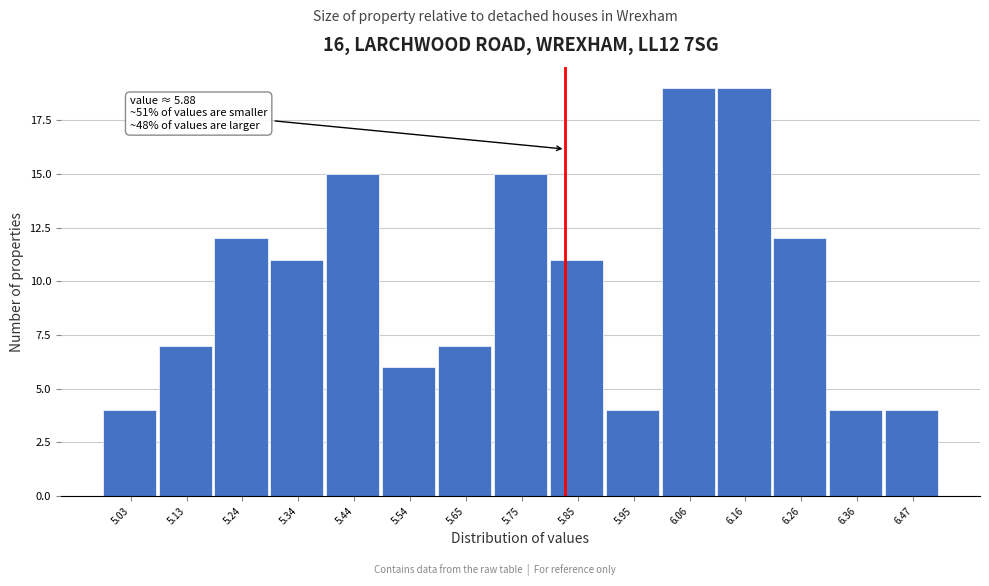

Reading right to left, list all the values displayed in this chart.

4	4	12	19	19	4	11	15	7	6	15	11	12	7	4